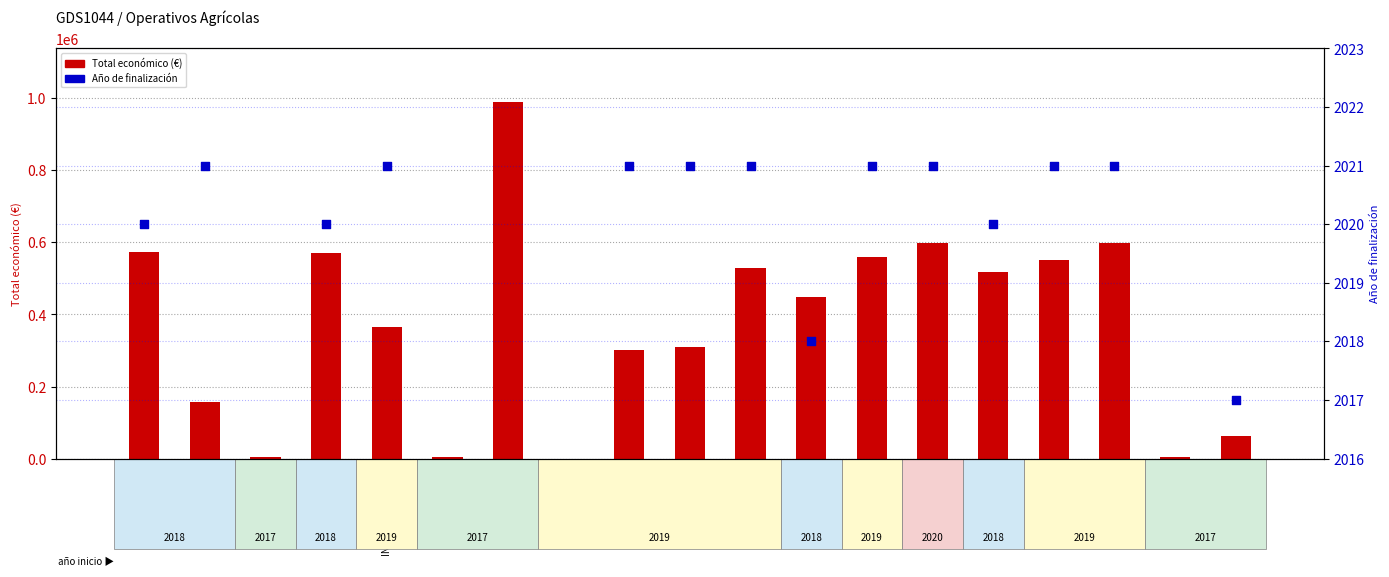

Which series has the largest Y range (max minus min)?

Total económico (€)